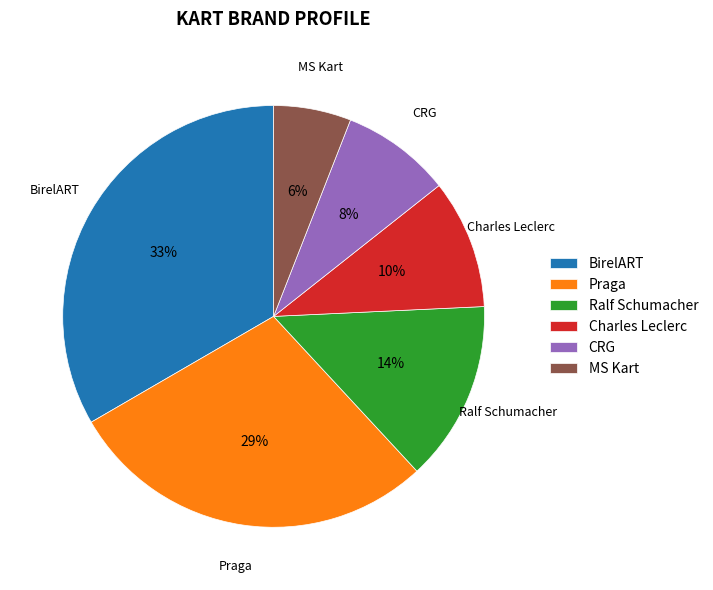

True or false: MS Kart accounts for 12% of the total.

False